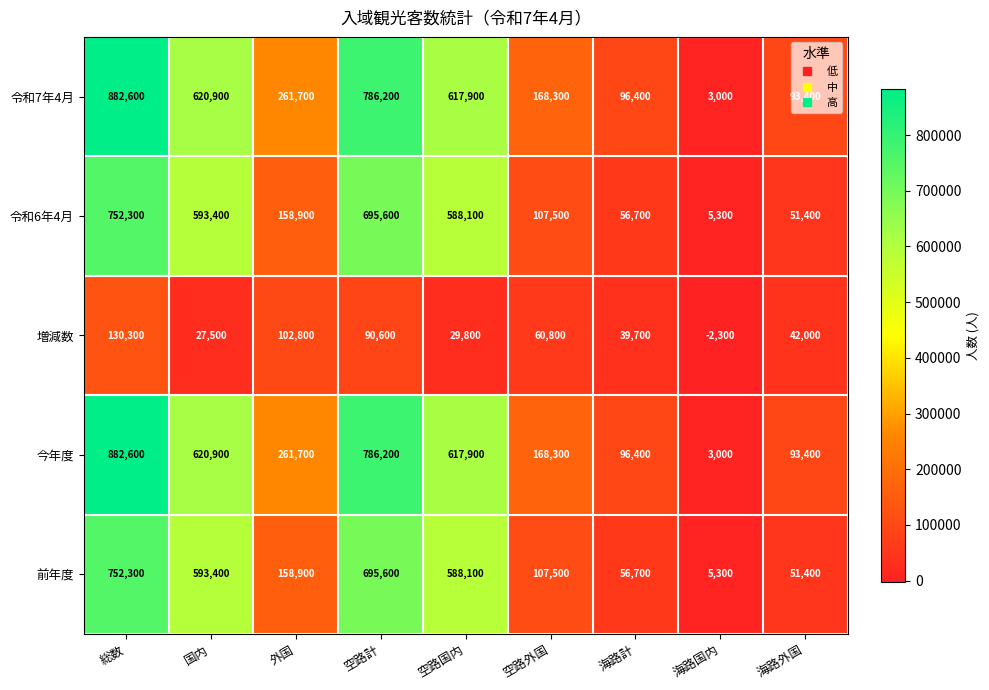

Rank the categories by 増減数 value from highest to lowest.

総数, 外国, 空路計, 空路外国, 海路外国, 海路計, 空路国内, 国内, 海路国内